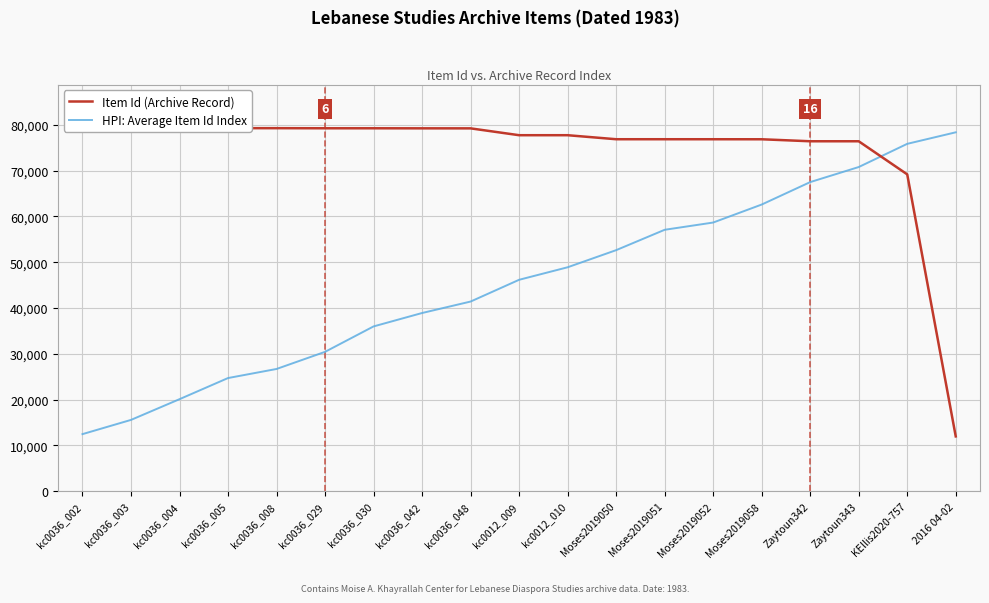

Read the HPI: Average Item Id Index value at Zaytoun343.

70790.3